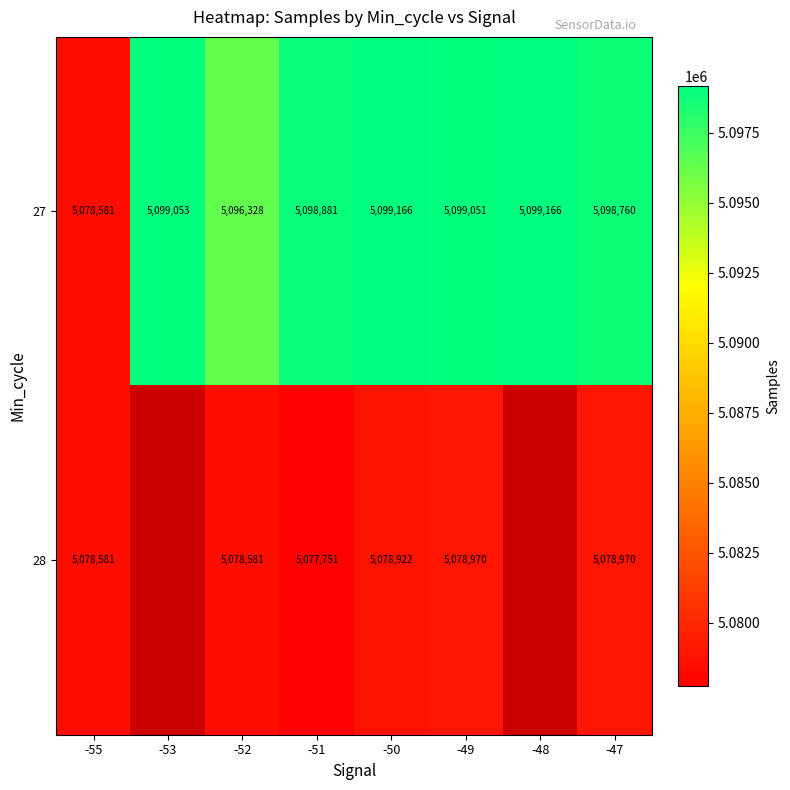

What is the greatest value displayed?

5099166.0